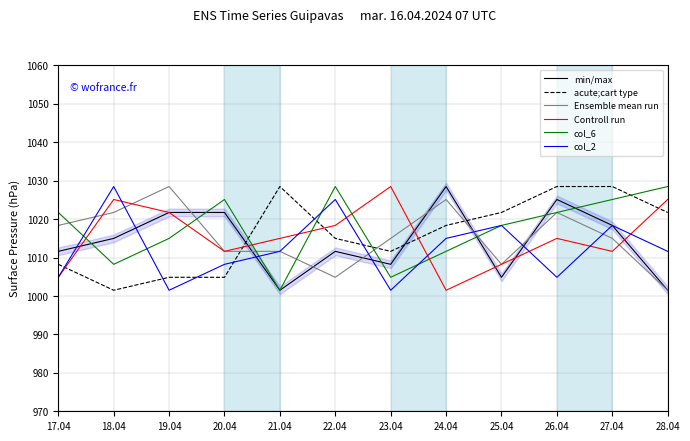

True or false: col_2 has a value of 434.6 at 27.04.

False